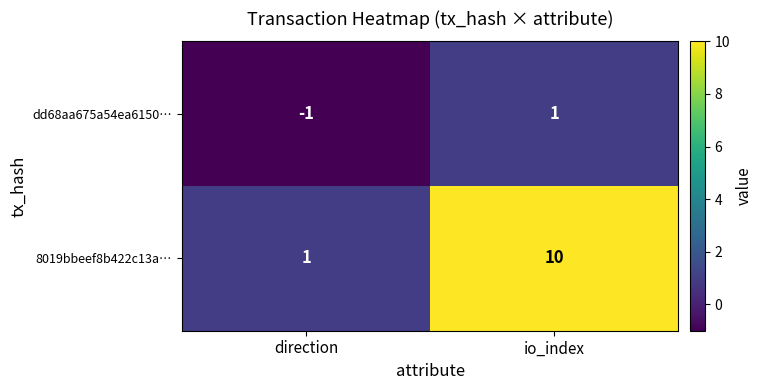

Rank the series by their maximum value, from lowest to highest.

dd68aa675a54ea6150…, 8019bbeef8b422c13a…